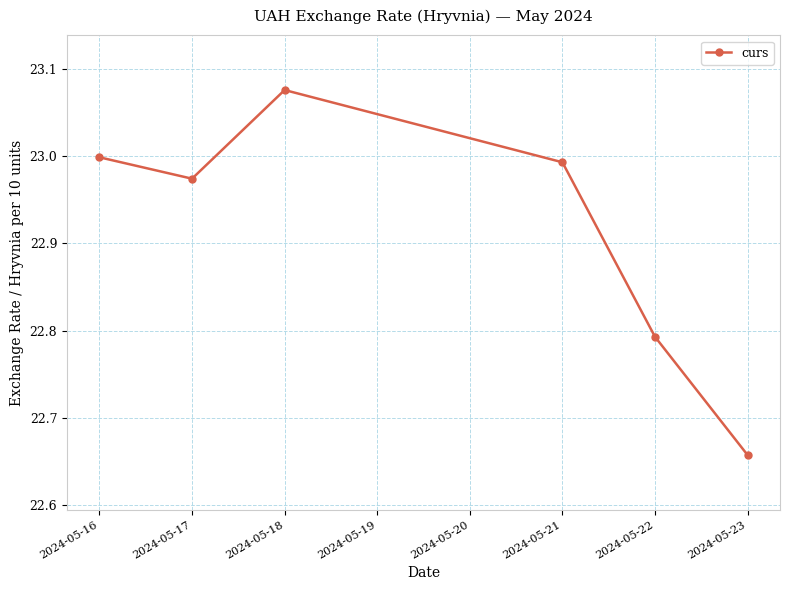

Between 2024-05-22 and 2024-05-18, which is larger?

2024-05-18